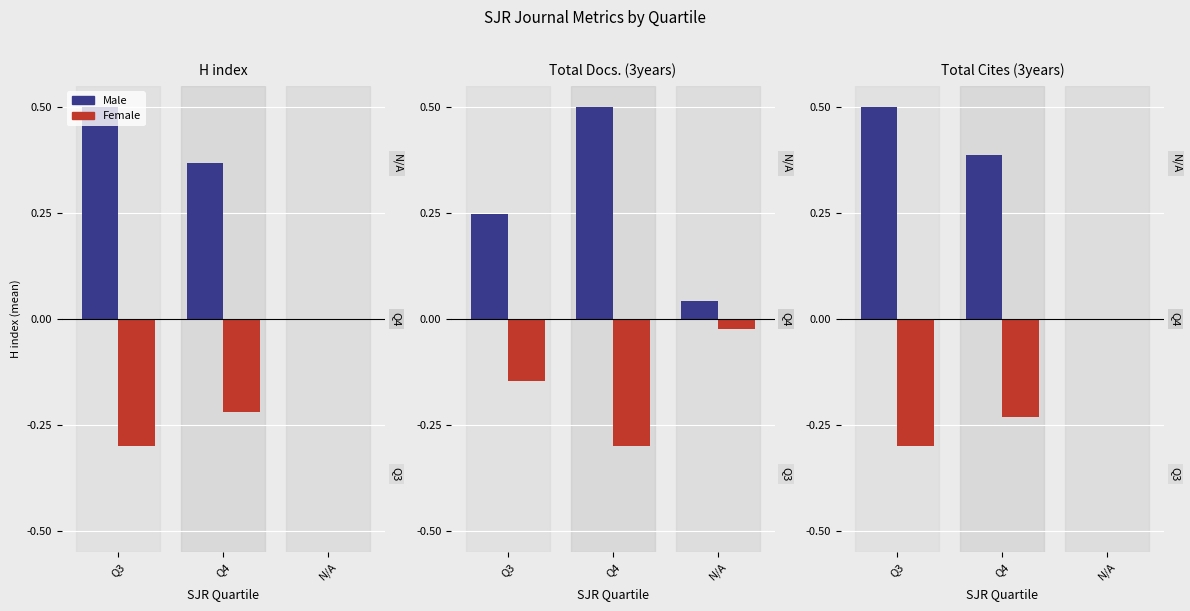

List the series in order of their overall mean, highest first.

Male, Female